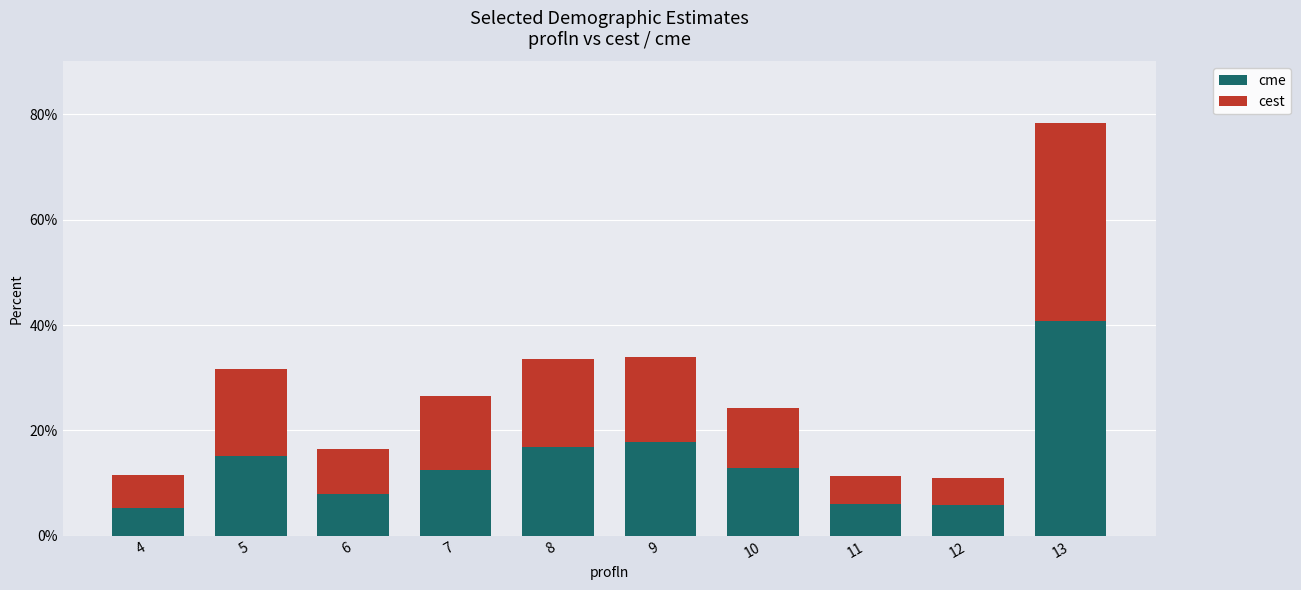

What is the difference between the maximum and minimum values in the cme series?

35.6